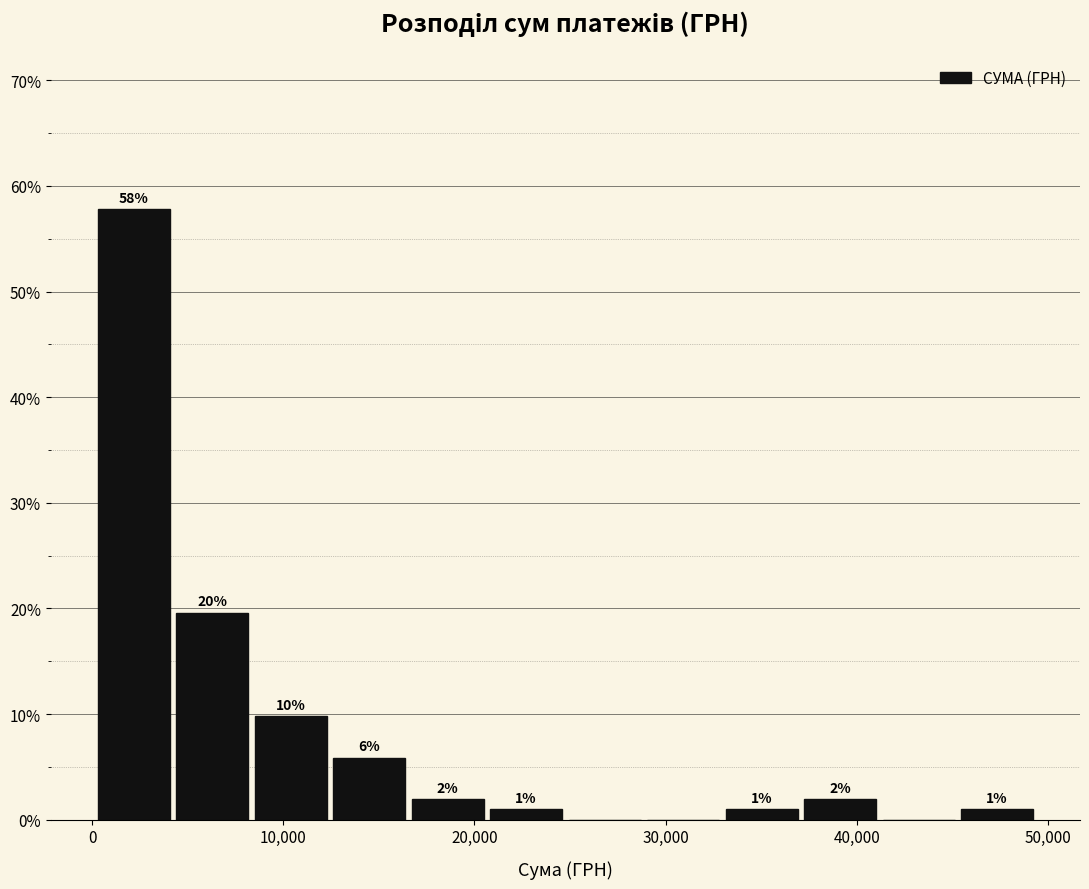

Over which range of the x-axis is the bar tallest?

0 to 4000